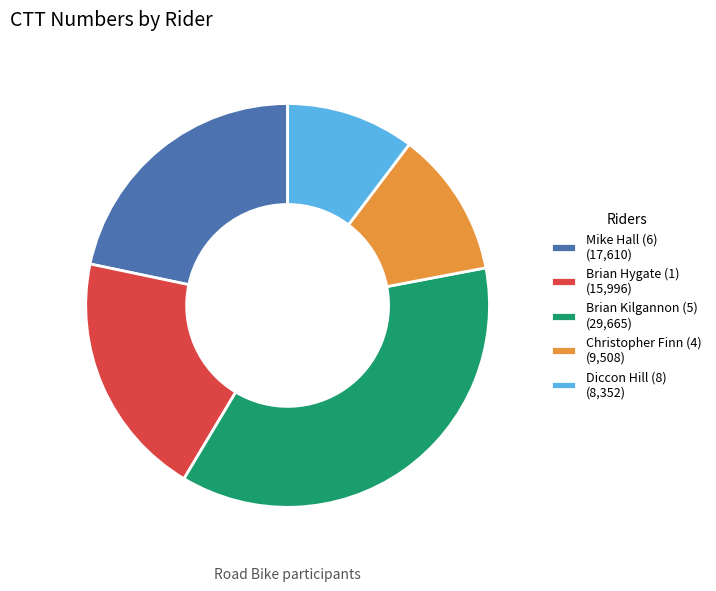

Is there a majority slice in this chart?

No